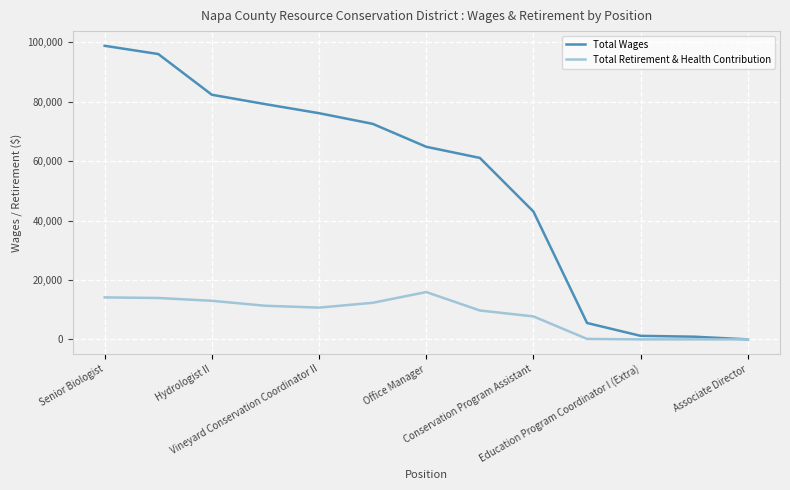

Count the number of categories in the chart.

13